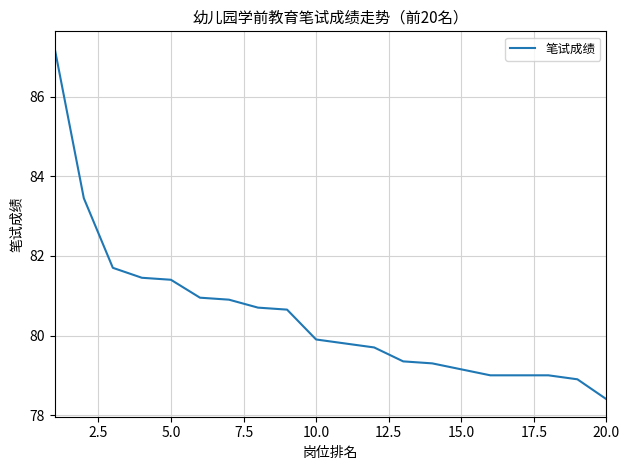

What is the greatest value displayed?

87.2